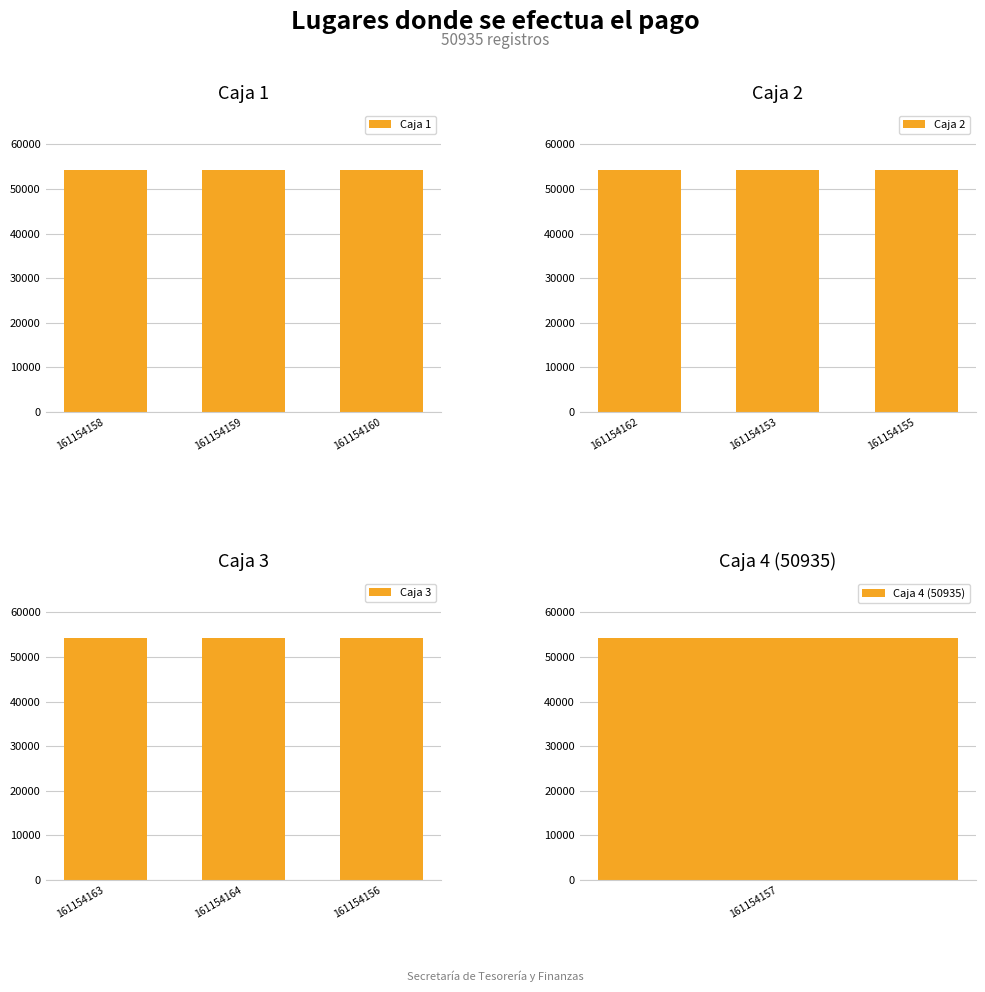

Rank the series by their maximum value, from highest to lowest.

Caja 3, Caja 2, Caja 1